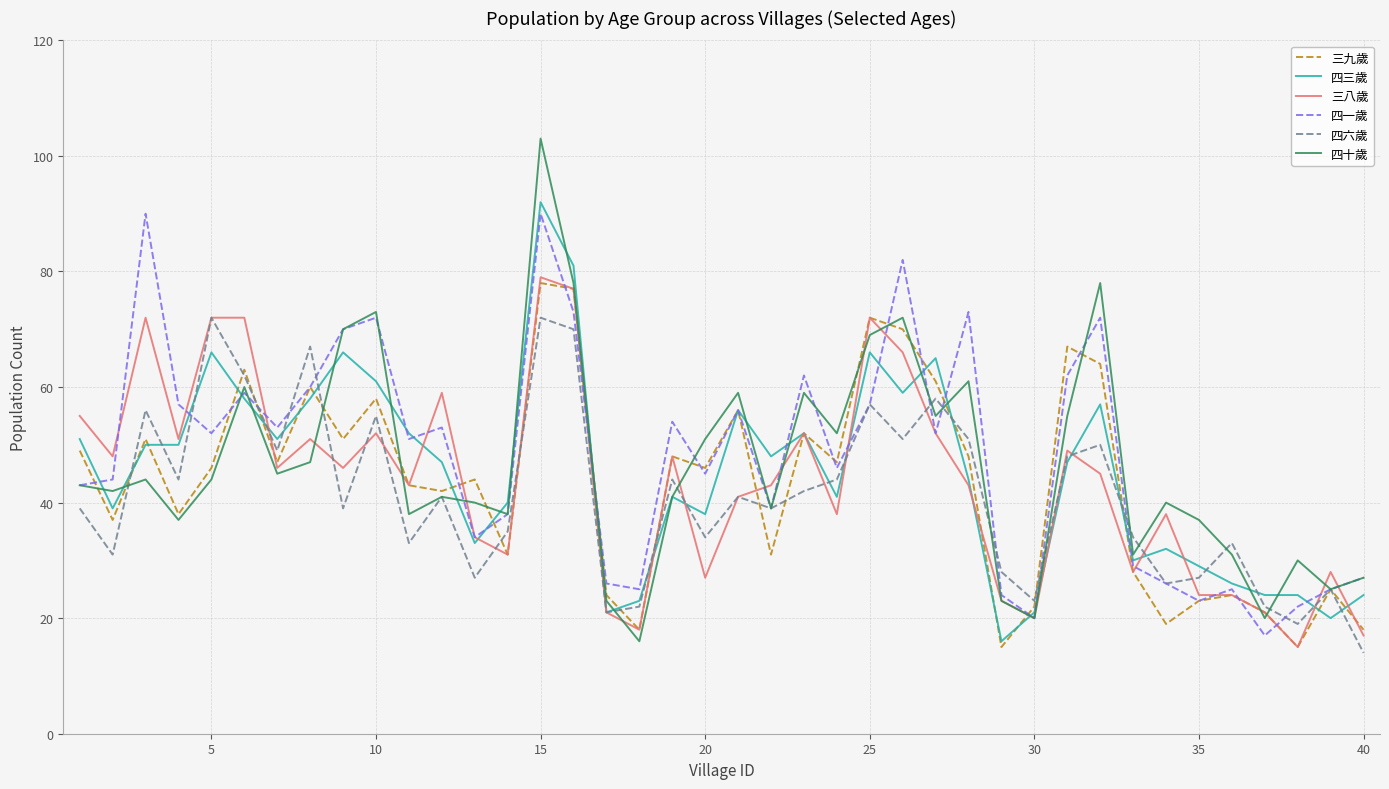

What is the minimum value shown in the chart?

14